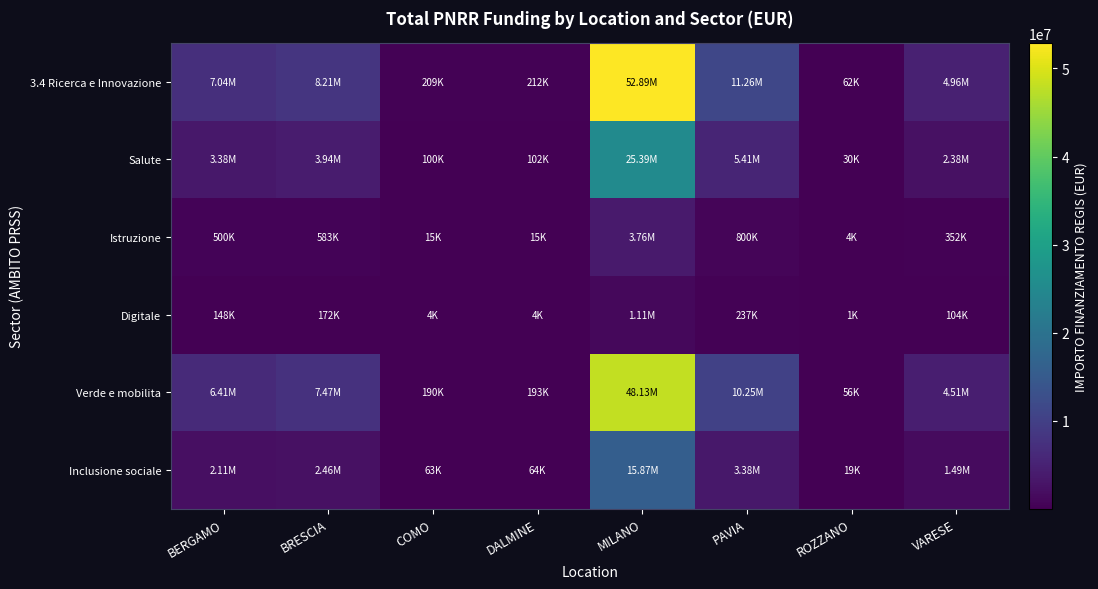

Count the number of categories in the chart.

8